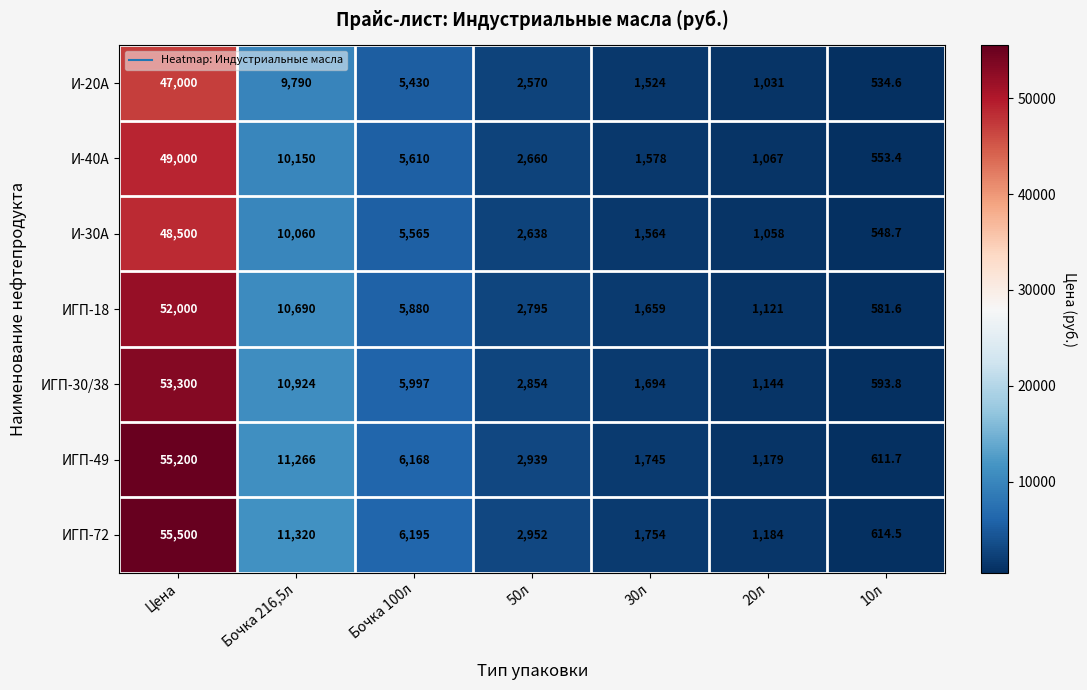

Rank the series at Бочка 100л from lowest to highest value.

И-20А, И-30А, И-40А, ИГП-18, ИГП-30/38, ИГП-49, ИГП-72